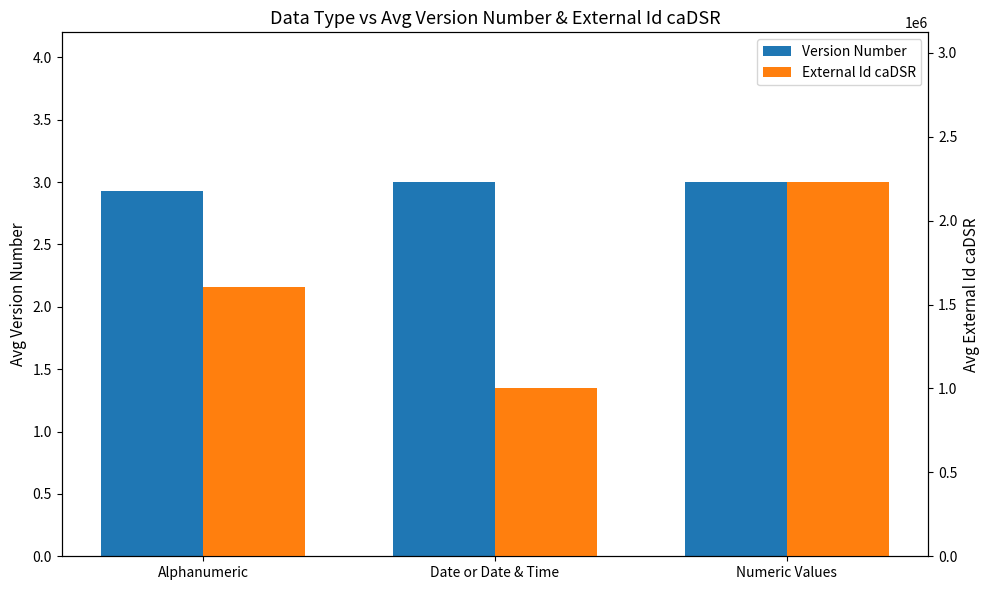

How many data points in External Id caDSR are less than 1604997?

1